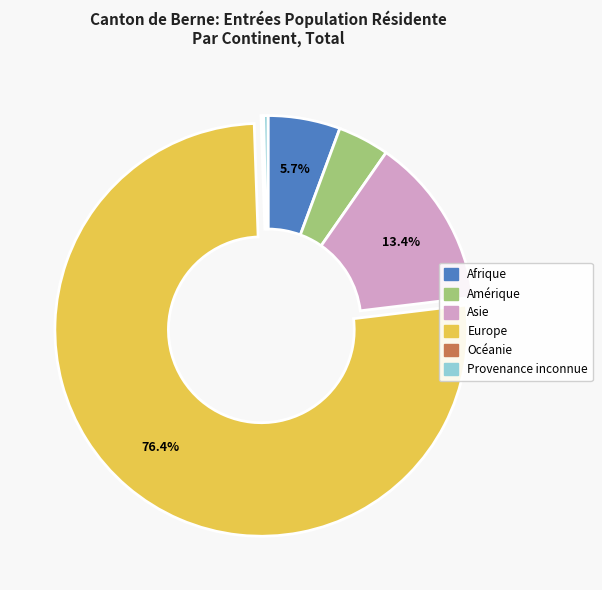

True or false: Europe accounts for 76% of the total.

True